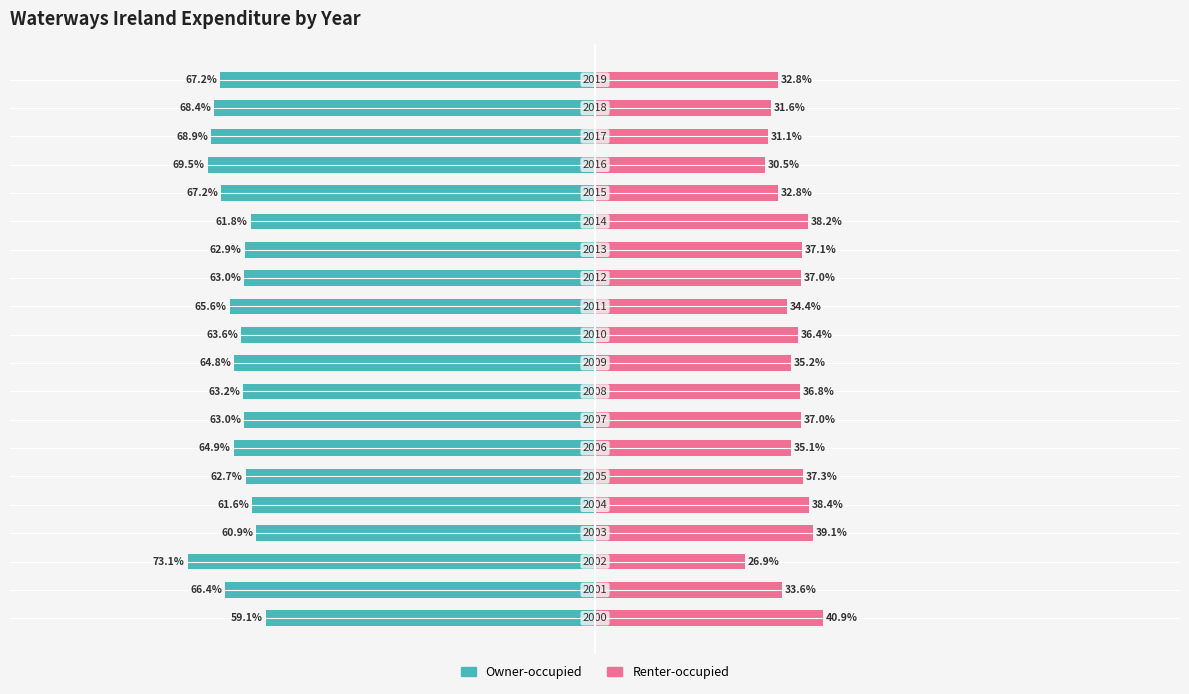

What are all the series names shown in the legend?

Owner-occupied, Renter-occupied